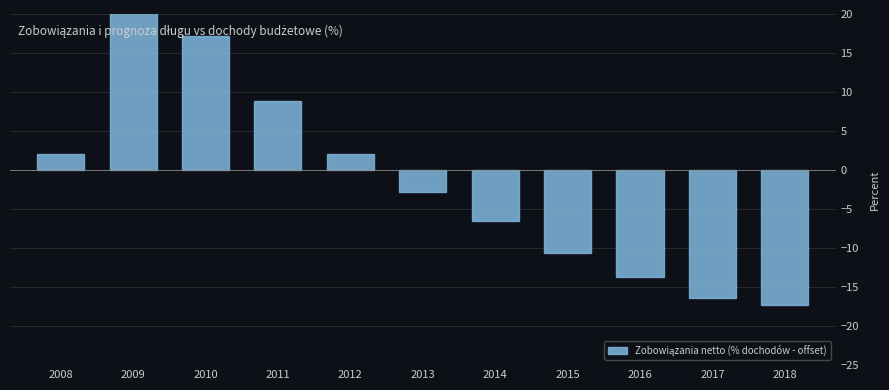

Is it true that the value at 2008 is 1.3?

False